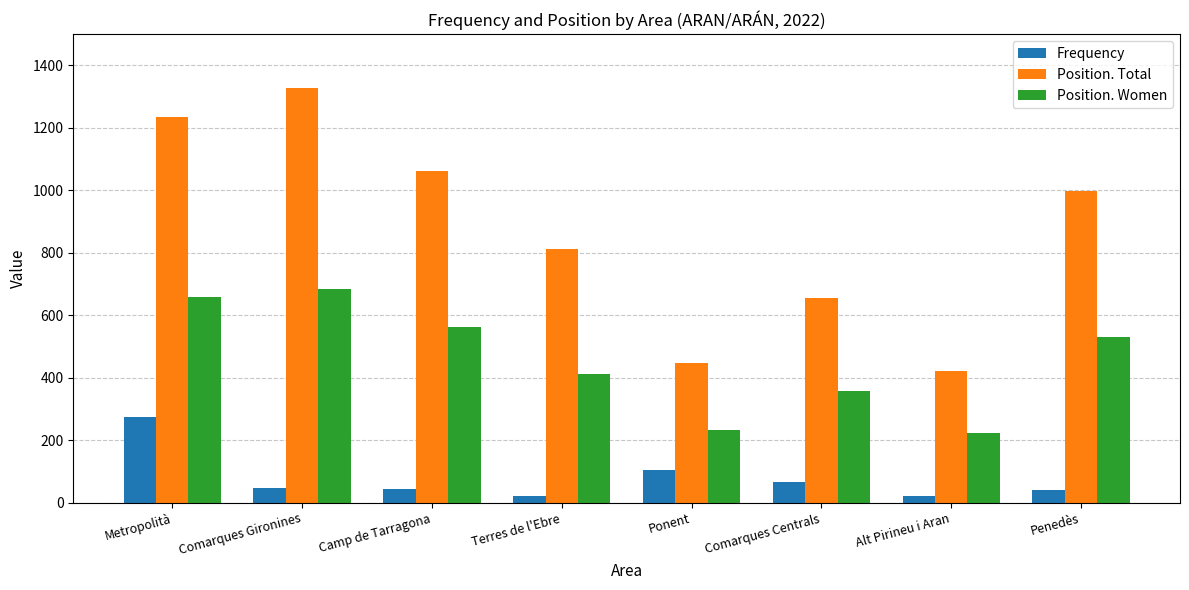

At how many categories does at least one series exceed 75?

8